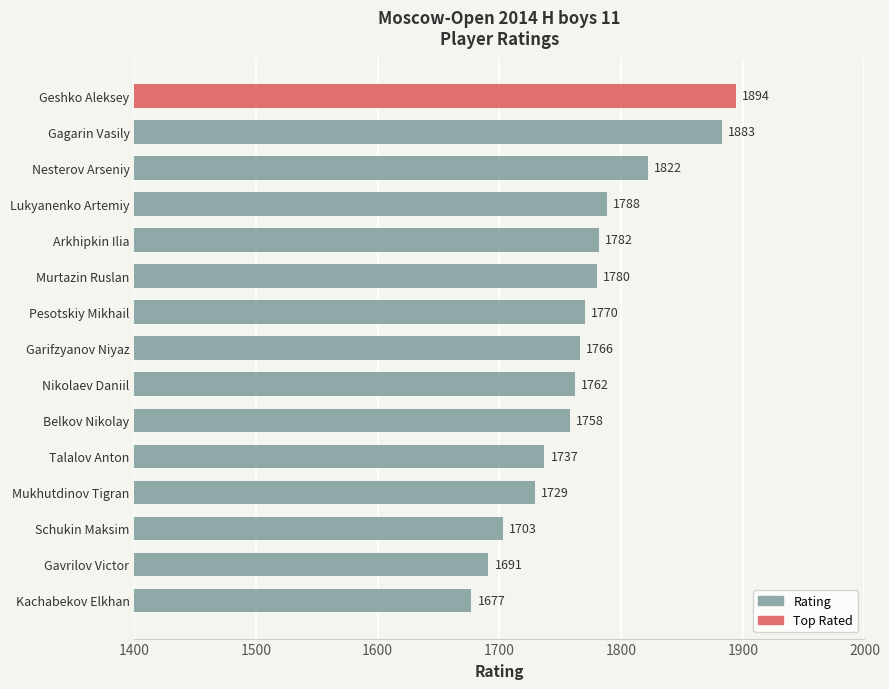

Count the number of data series in this chart.

1